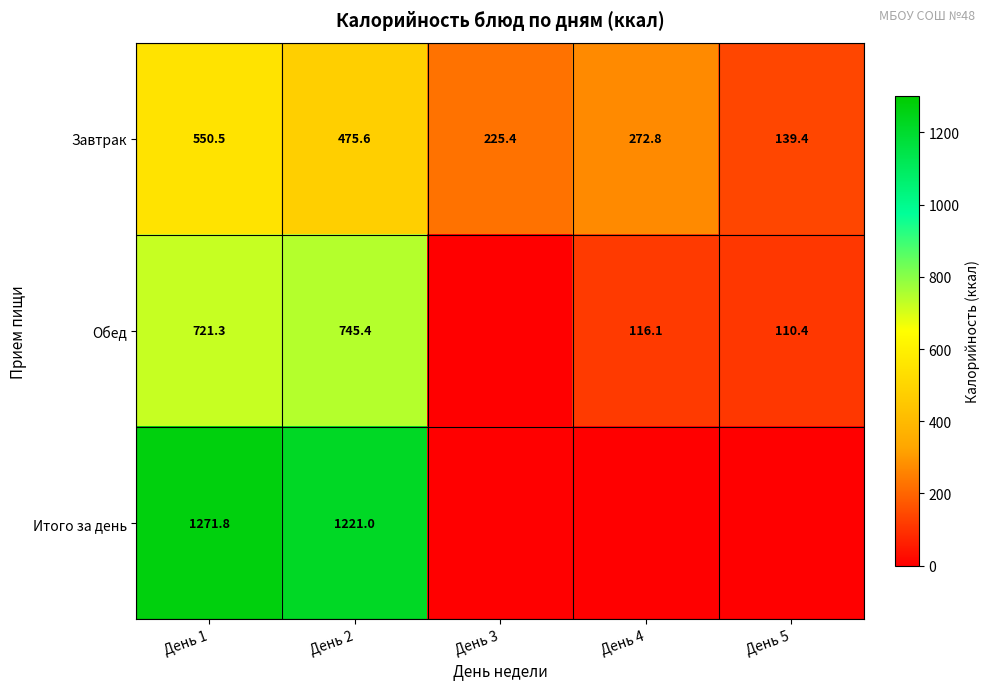

What is the difference between the Обед values at День 1 and День 5?

610.9